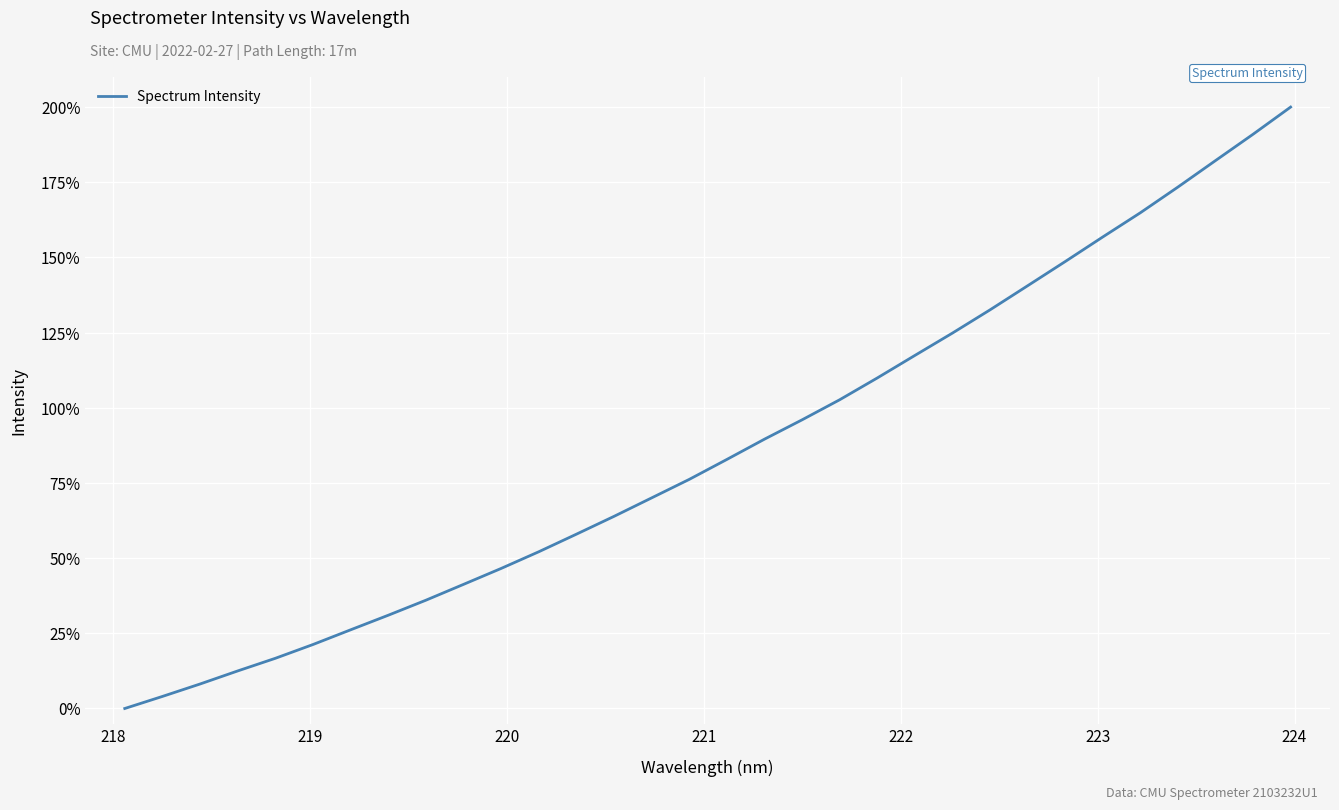

What is the greatest value displayed?

200.0